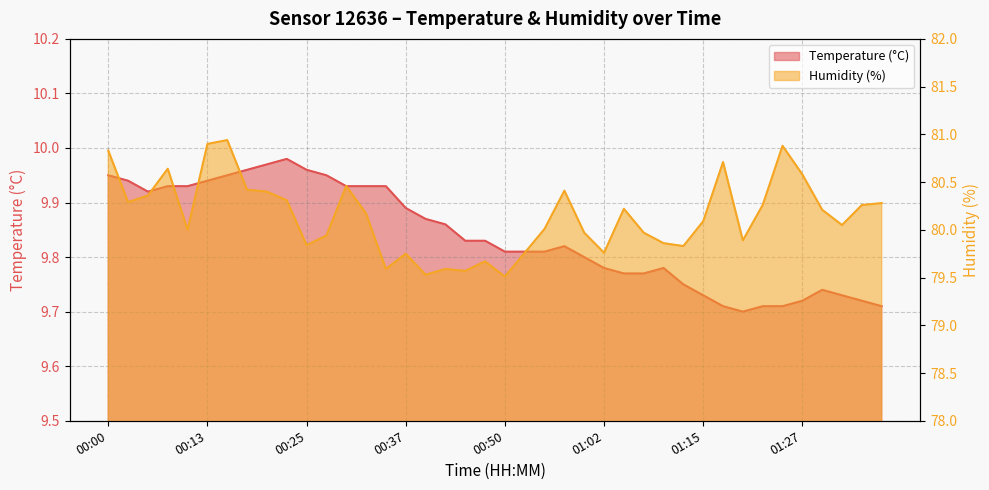

True or false: Humidity (%) and Temperature (°C) intersect in this chart.

False